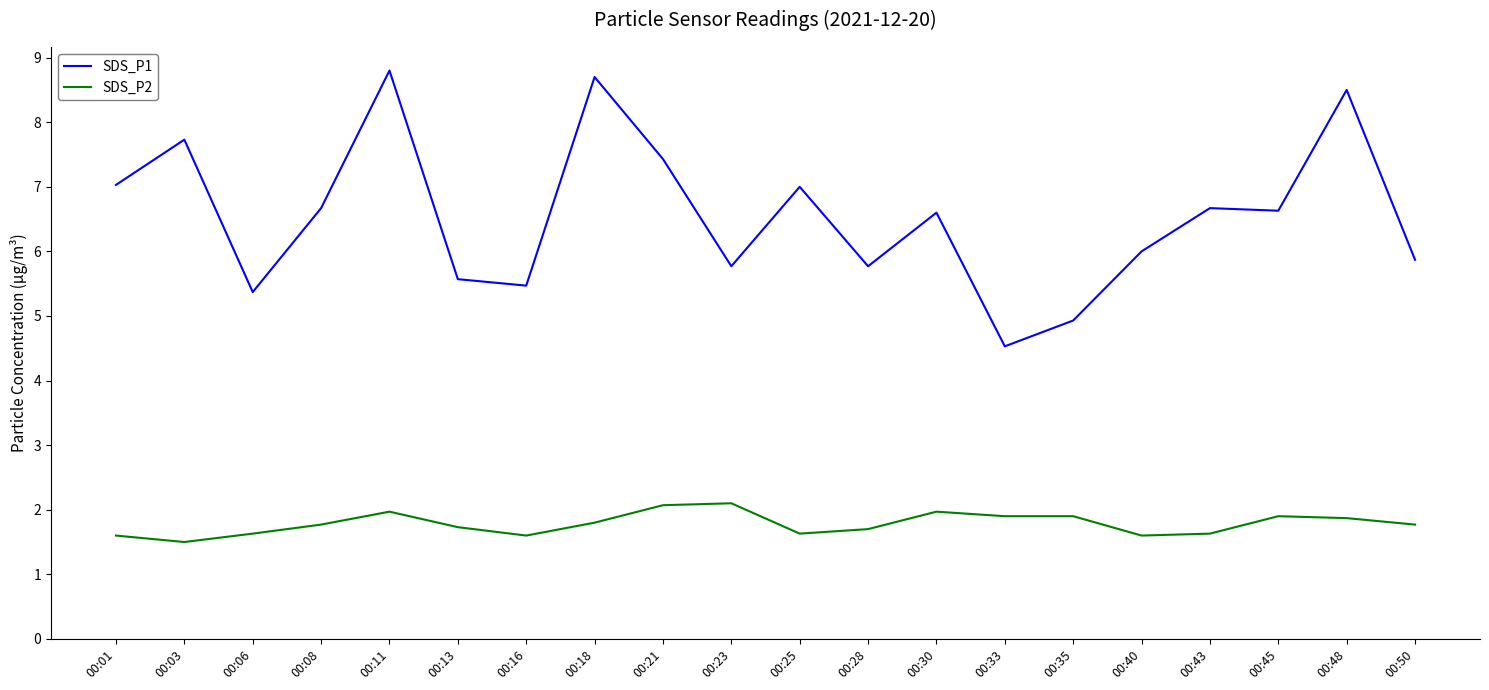

The value of SDS_P1 at 00:50 is 5.9. True or false?

True